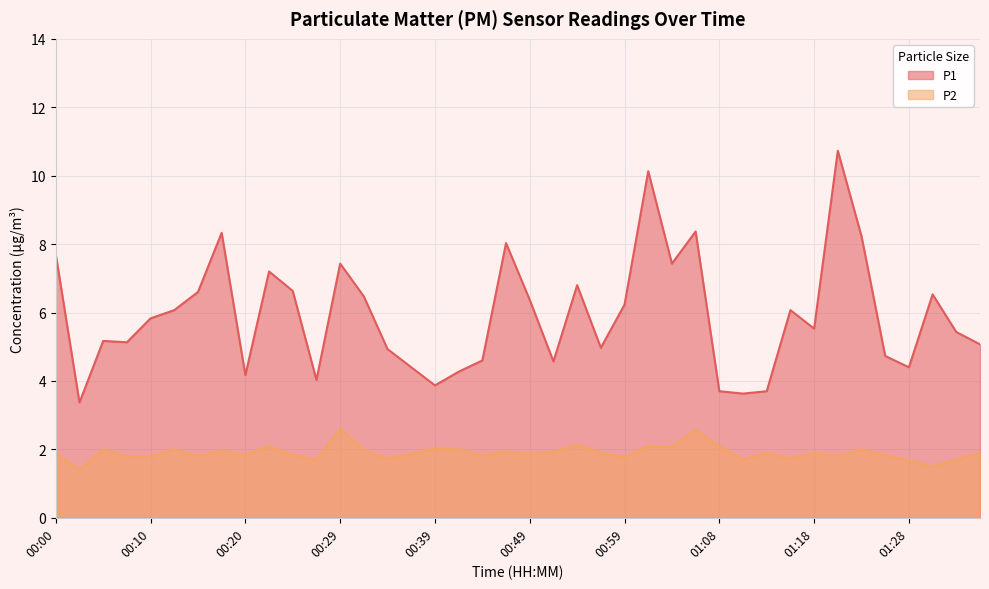

What is the spread (max minus min) of values at 00:20?

2.3